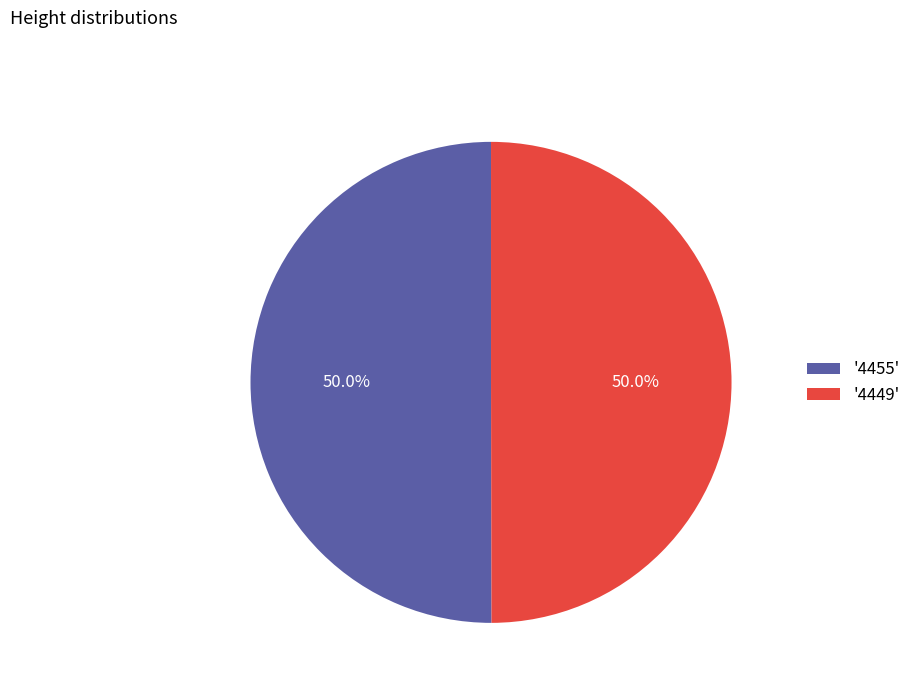

Approximately how many times larger is the value at '4449' compared to '4455'?

1.0